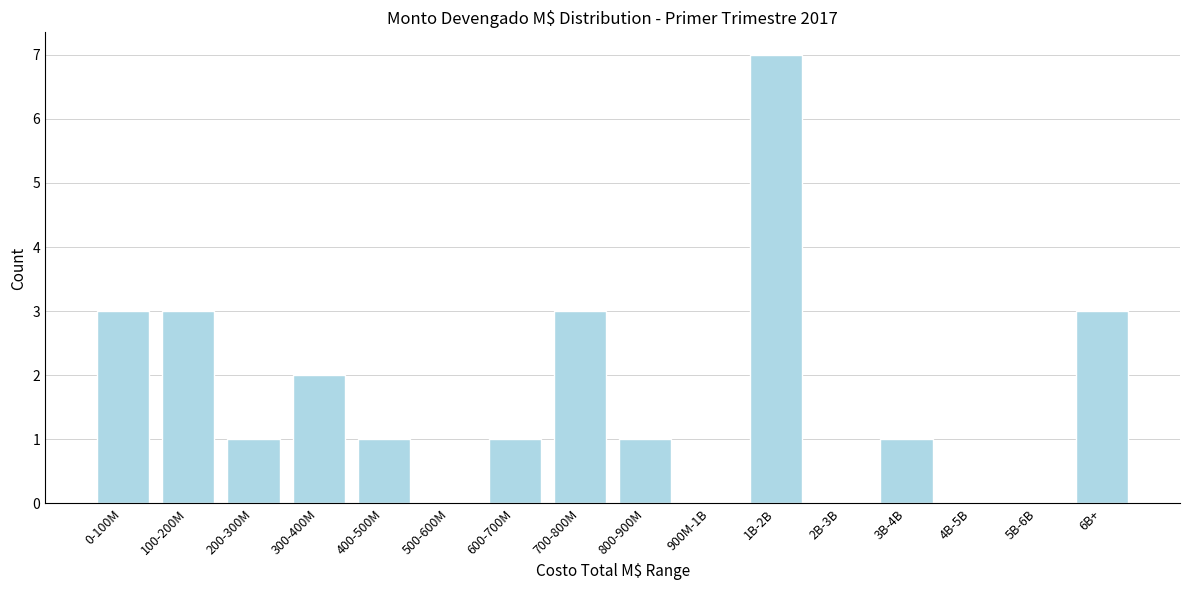

Reading left to right, what are all the values shown in this chart?

0-100M=3	100-200M=3	200-300M=1	300-400M=2	400-500M=1	500-600M=0	600-700M=1	700-800M=3	800-900M=1	900M-1B=0	1B-2B=7	2B-3B=0	3B-4B=1	4B-5B=0	5B-6B=0	6B+=3